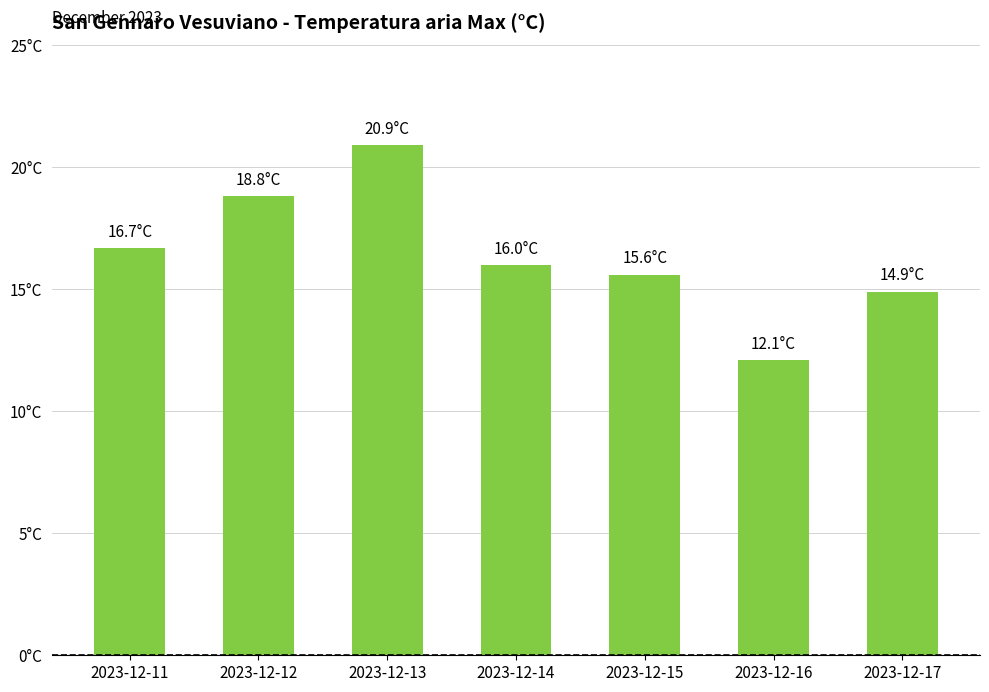

Are the bars horizontal?

No